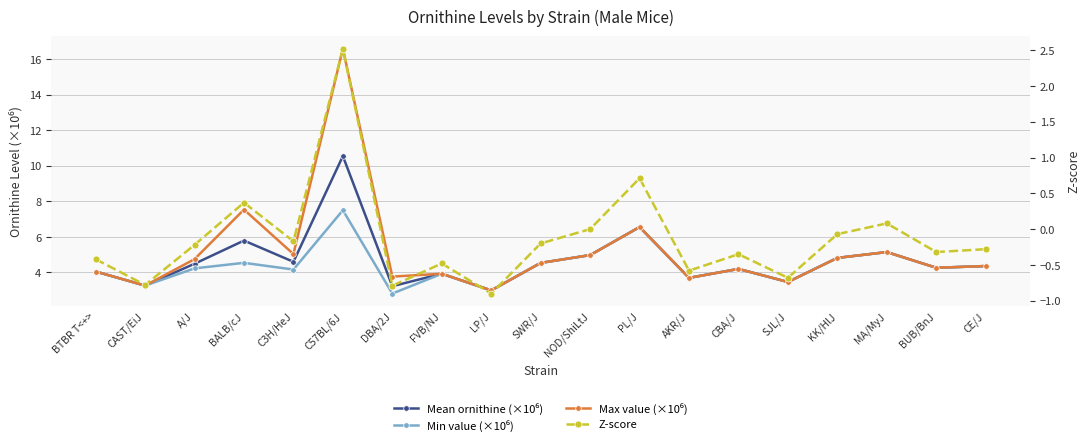

The value of Max value (×10⁶) at SJL/J is 3.5. True or false?

True